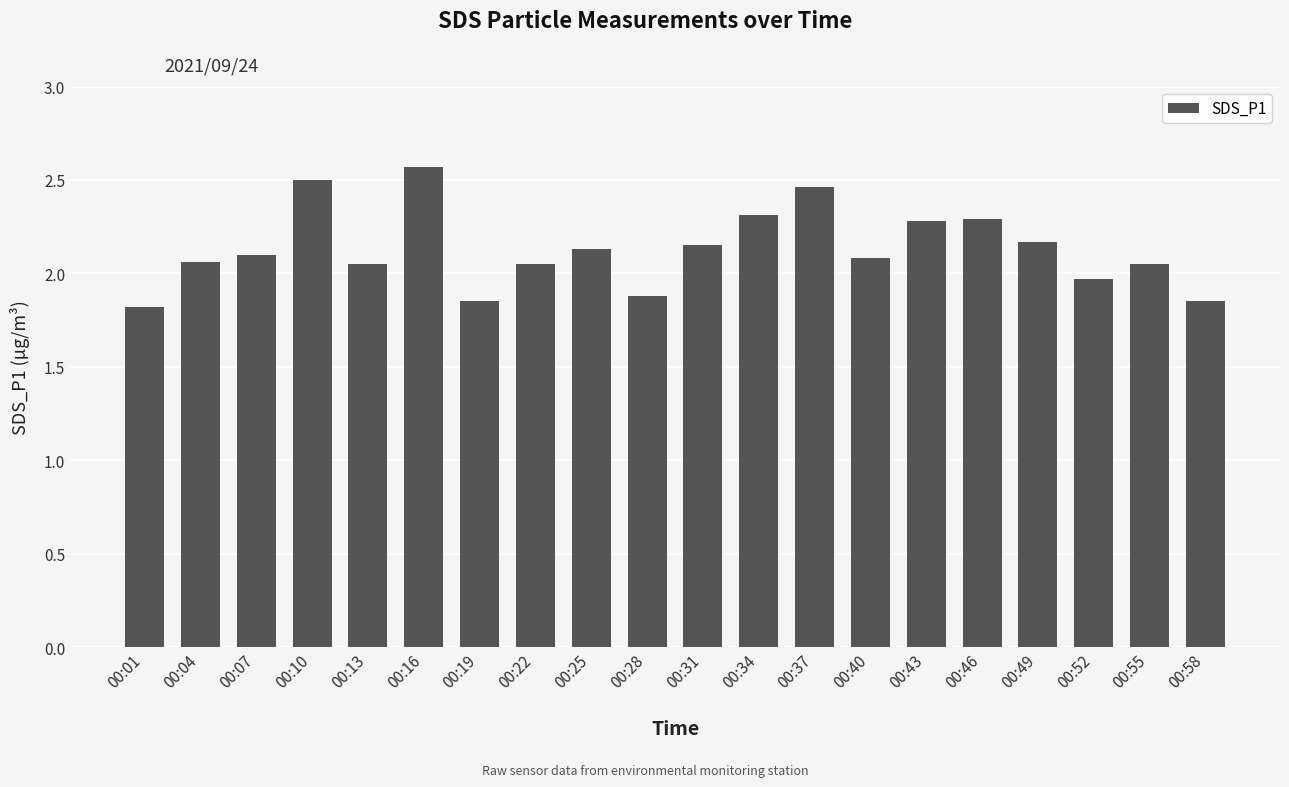

What is the sum of all values?

42.6